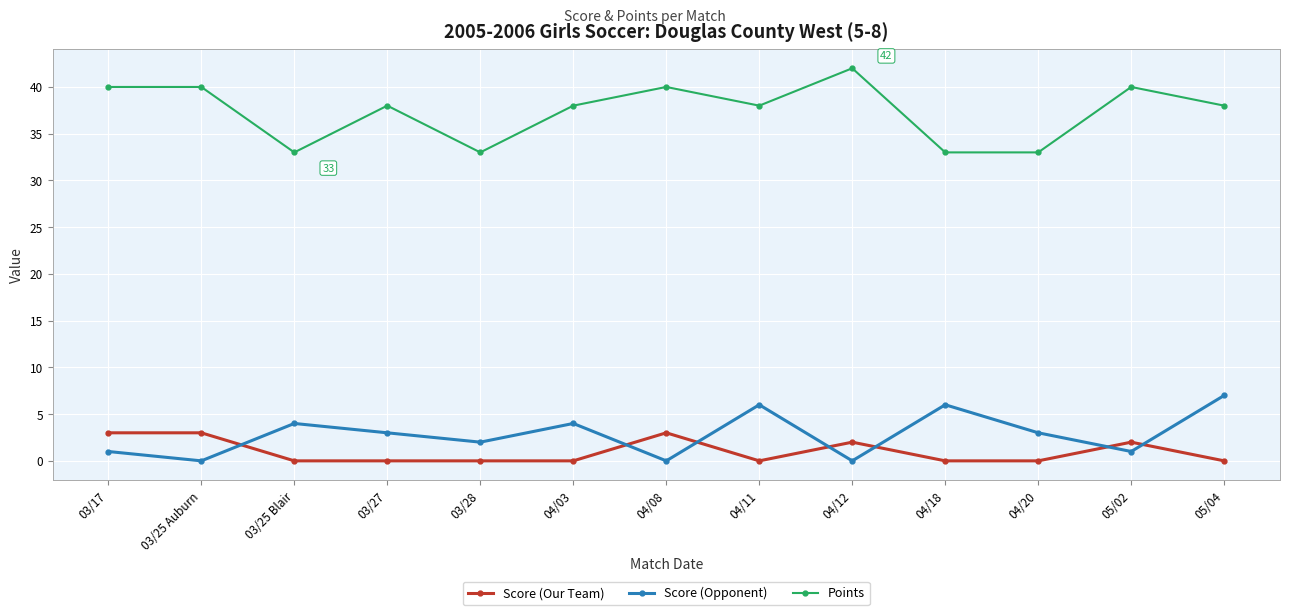

Reading right to left, transcribe all the data shown in this chart.

Score (Our Team): 0	2	0	0	2	0	3	0	0	0	0	3	3
Score (Opponent): 7	1	3	6	0	6	0	4	2	3	4	0	1
Points: 38	40	33	33	42	38	40	38	33	38	33	40	40